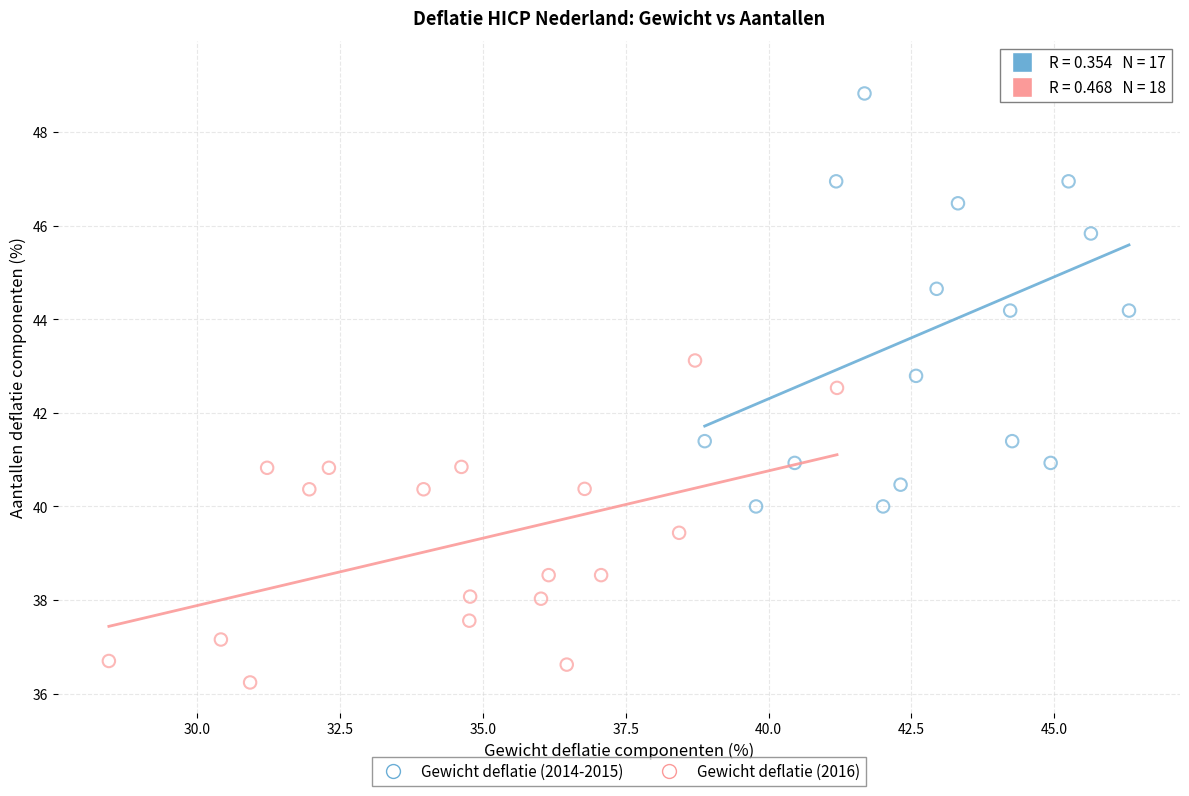

Which series has the largest Y range (max minus min)?

Gewicht deflatie (2014-2015)